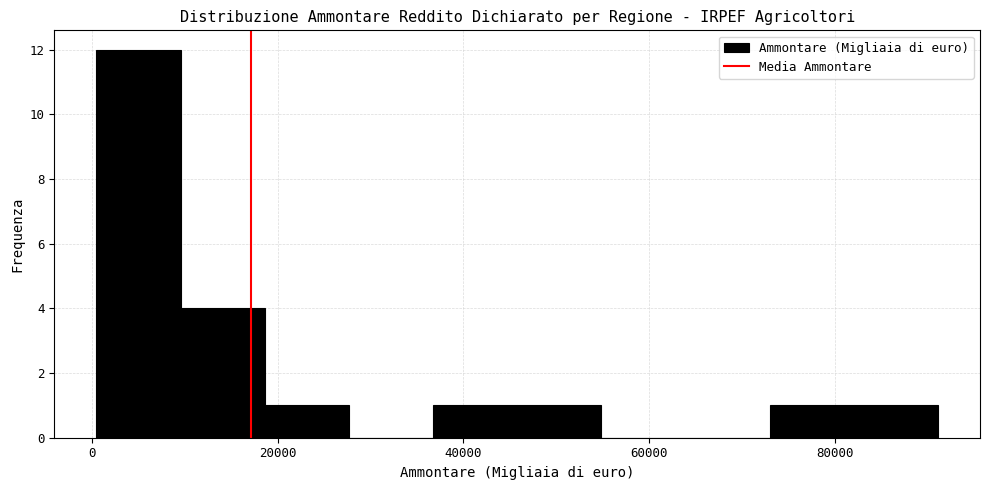

Reading left to right, transcribe this chart: for each bar, give the range it covers on the x-axis and its height. Neither the bar edges nor the heights are printed on the chart, so give them approximately, as read against the axes.

0 to 10000: 12
10000 to 18000: 4
18000 to 28000: 1
28000 to 36000: 0
36000 to 46000: 1
46000 to 54000: 1
54000 to 64000: 0
64000 to 72000: 0
72000 to 82000: 1
82000 to 92000: 1